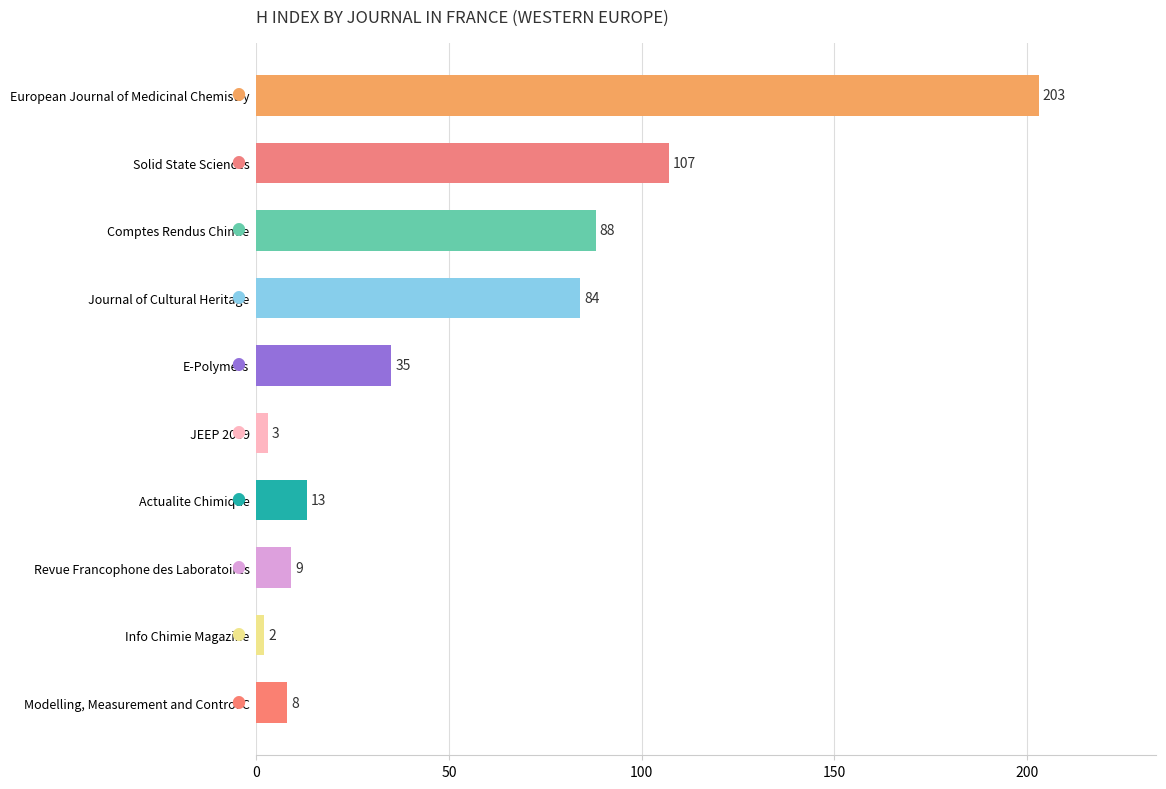

Is it true that the value at Actualite Chimique is 22?

False